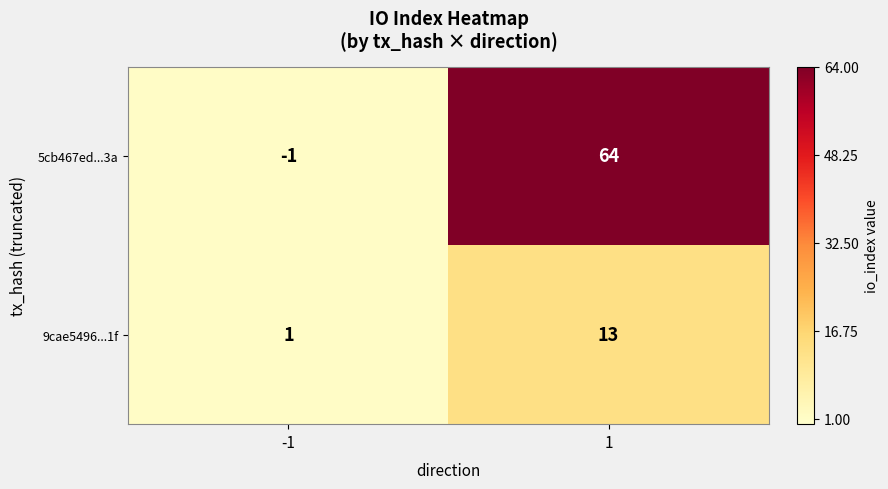

At how many categories does at least one series exceed 10?

1